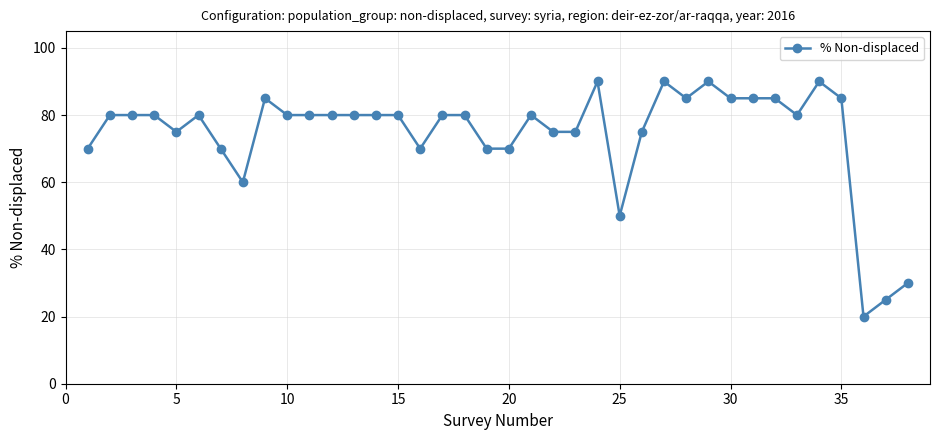

What is the average value?

74